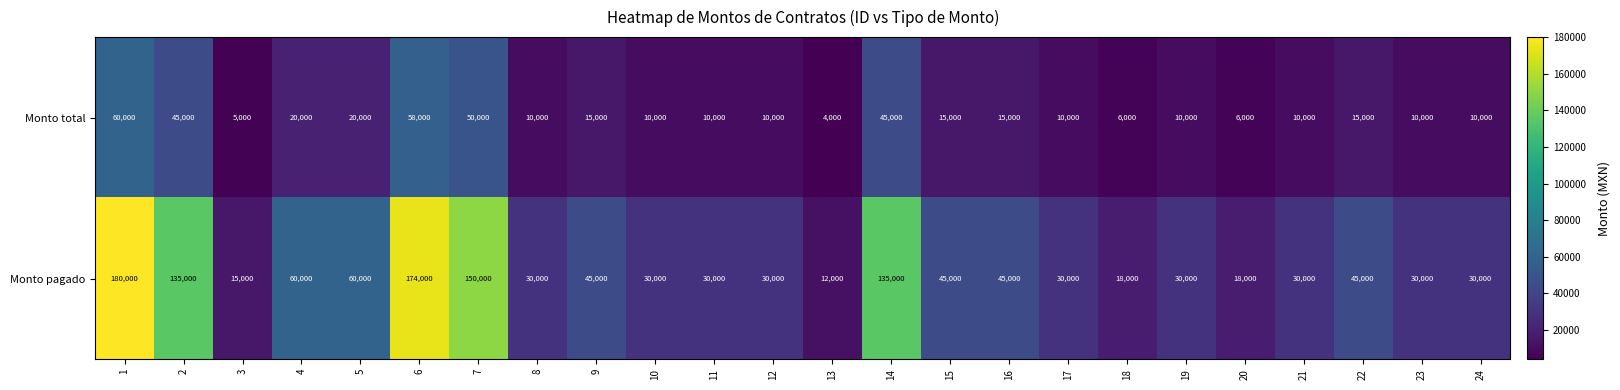

Read the Monto total value at 8.

10000